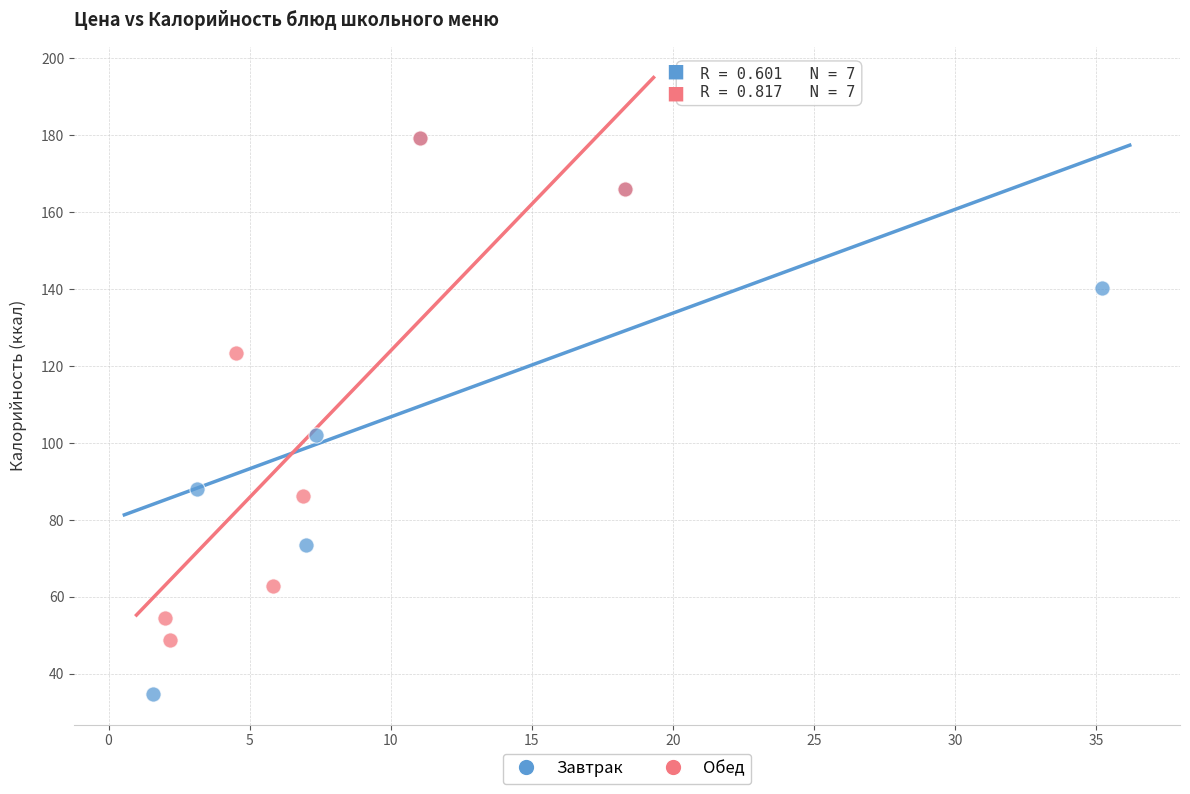

Which series contains the lowest Y value?

Завтрак